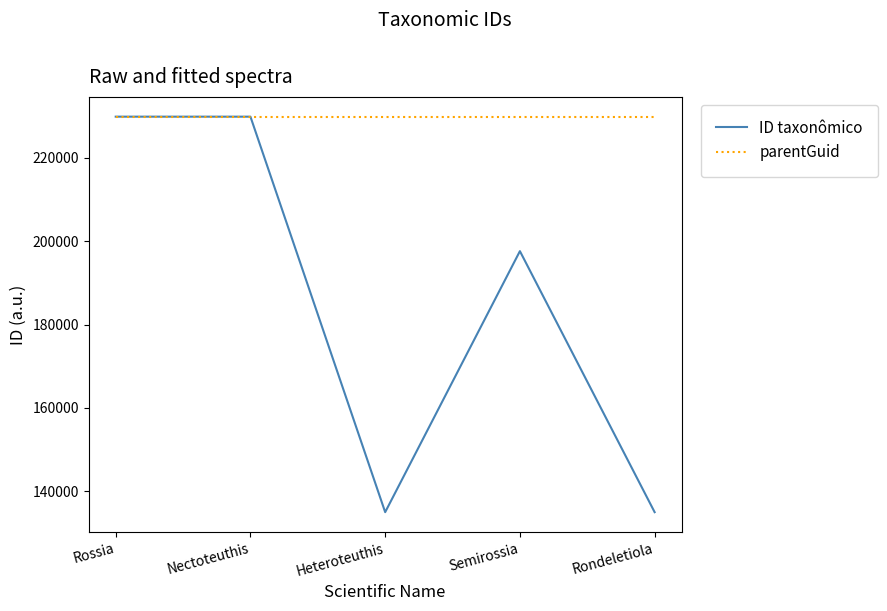

Which series has the largest total across all categories?

parentGuid